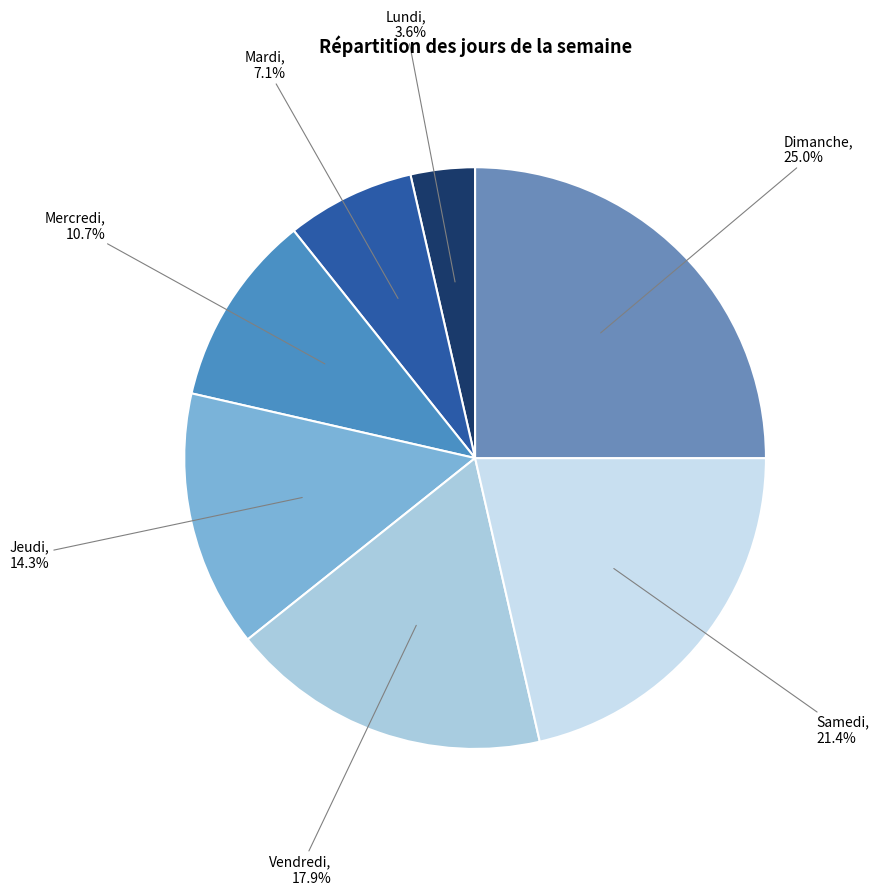

What is the largest slice in the pie chart?

Dimanche